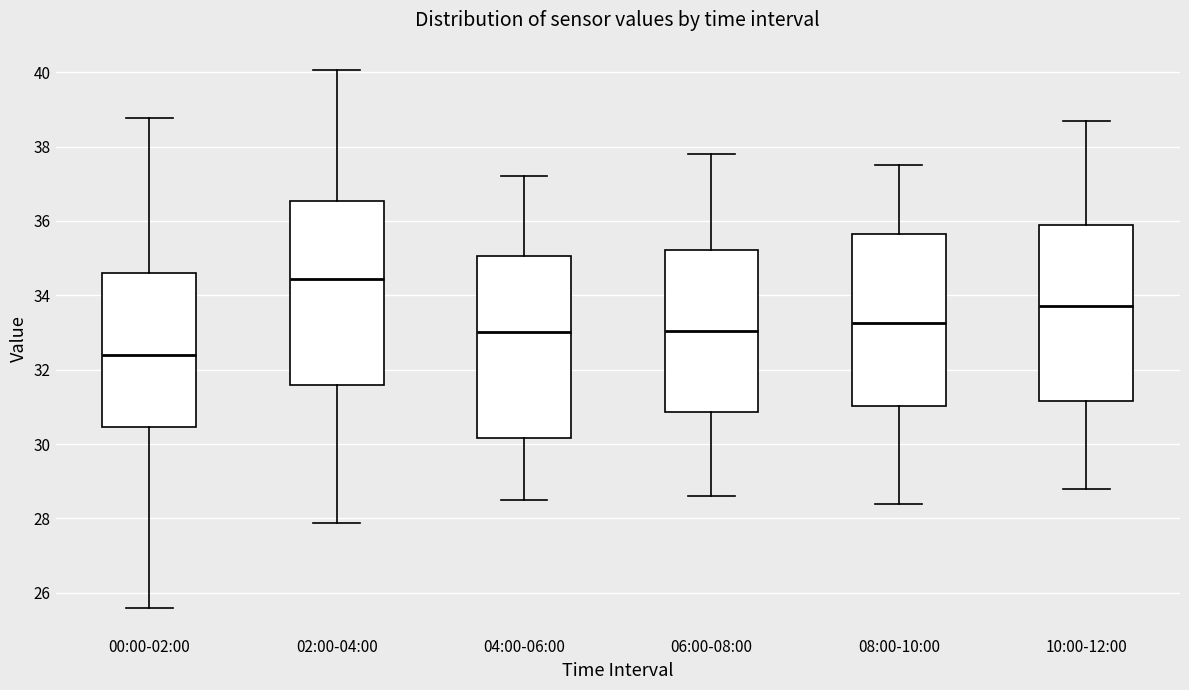

Which box has the highest median line?

02:00-04:00